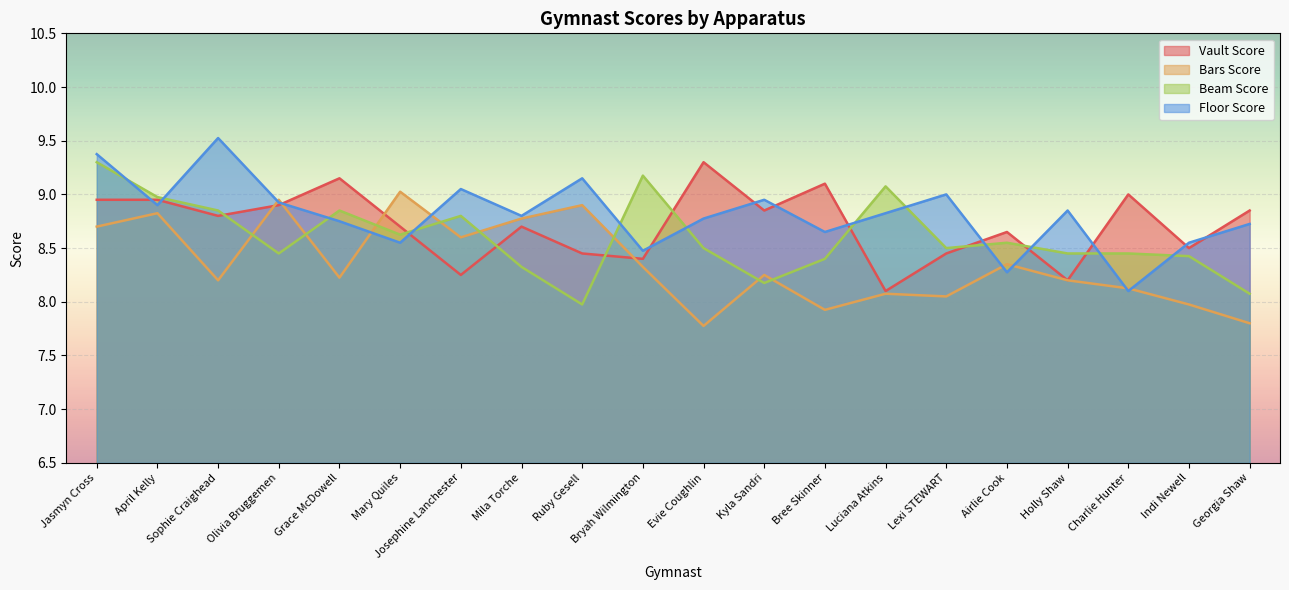

At how many categories does at least one series exceed 8?

20